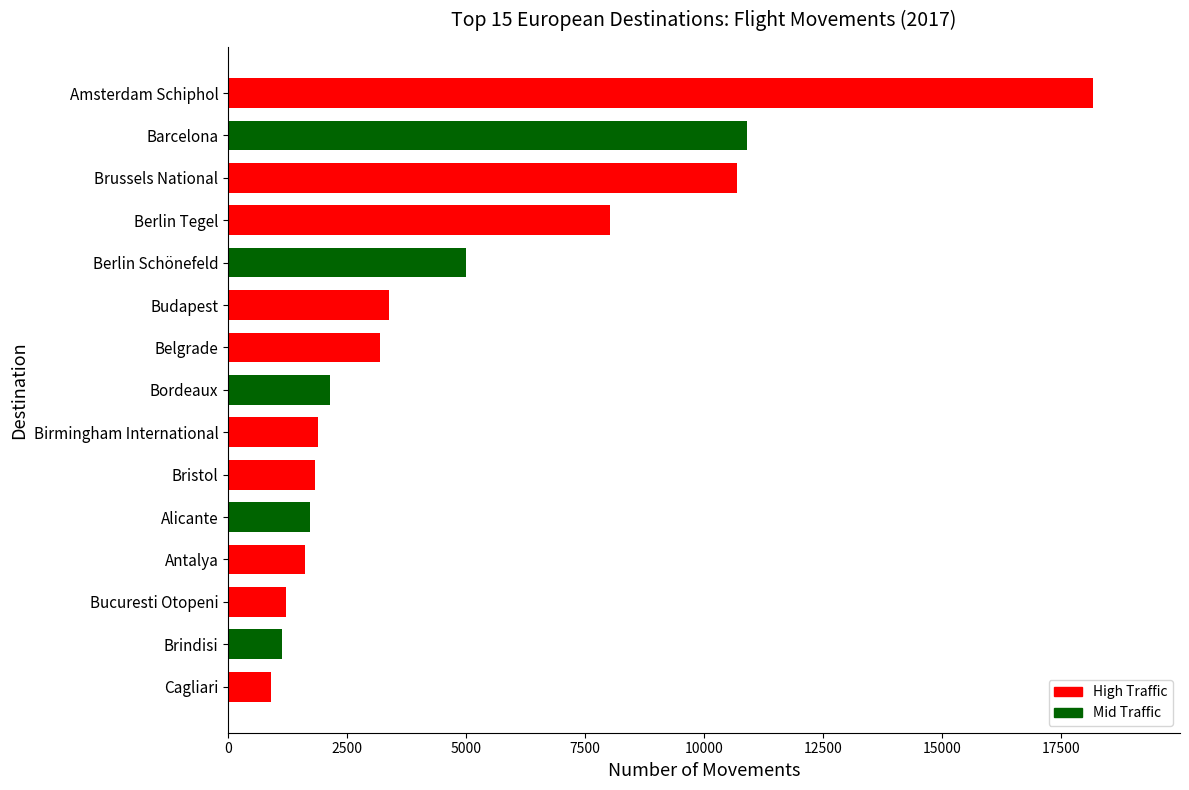

How many series are shown in this chart?

1